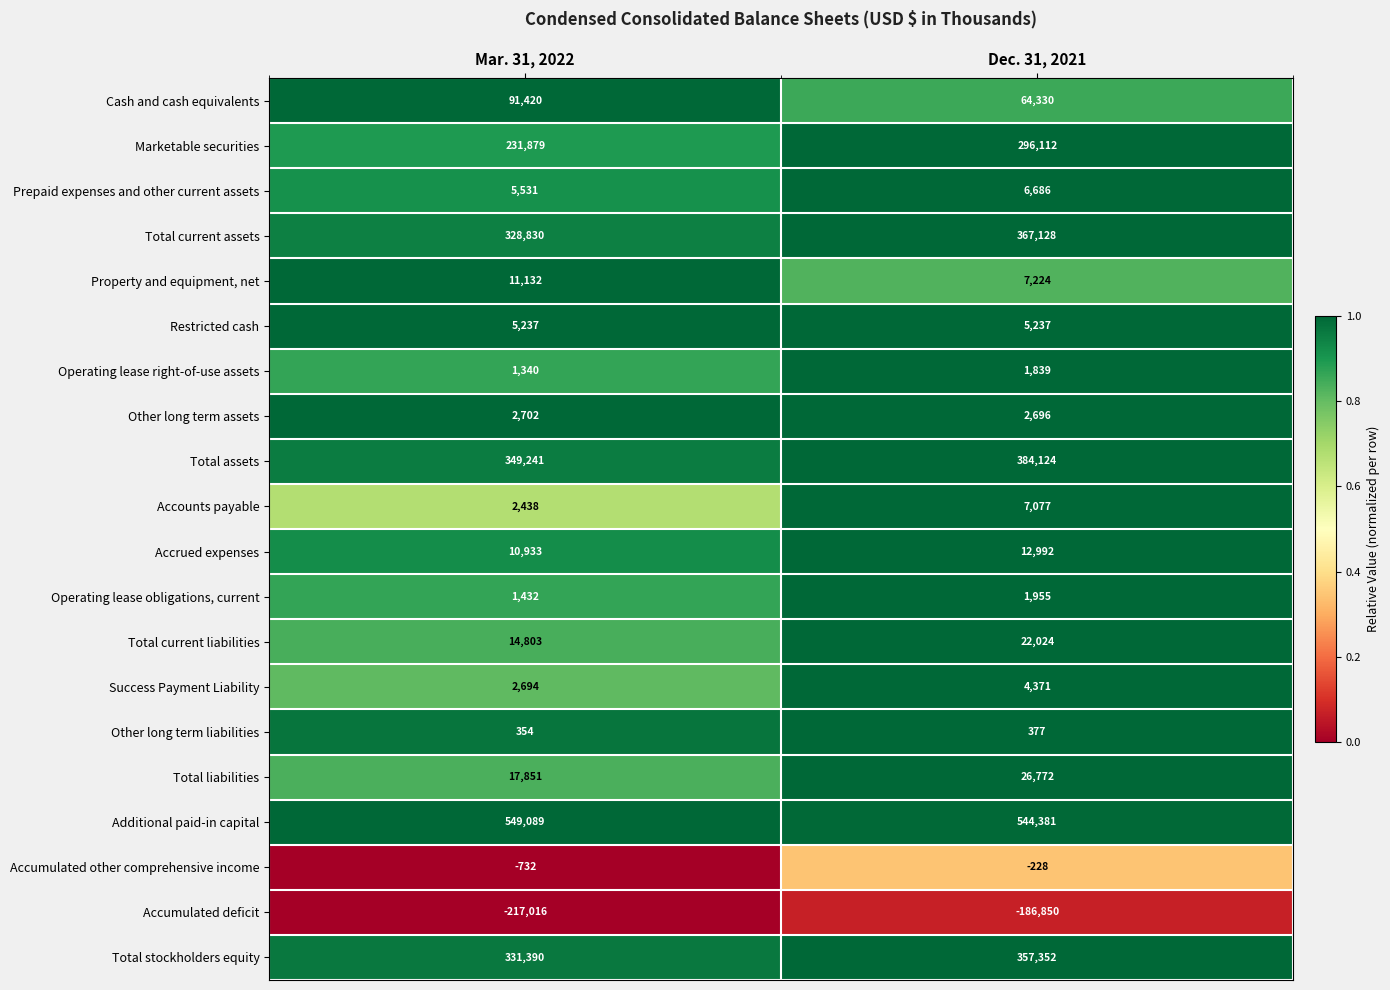

What is the sum of the Operating lease right-of-use assets values at Mar. 31, 2022 and Dec. 31, 2021?

3179